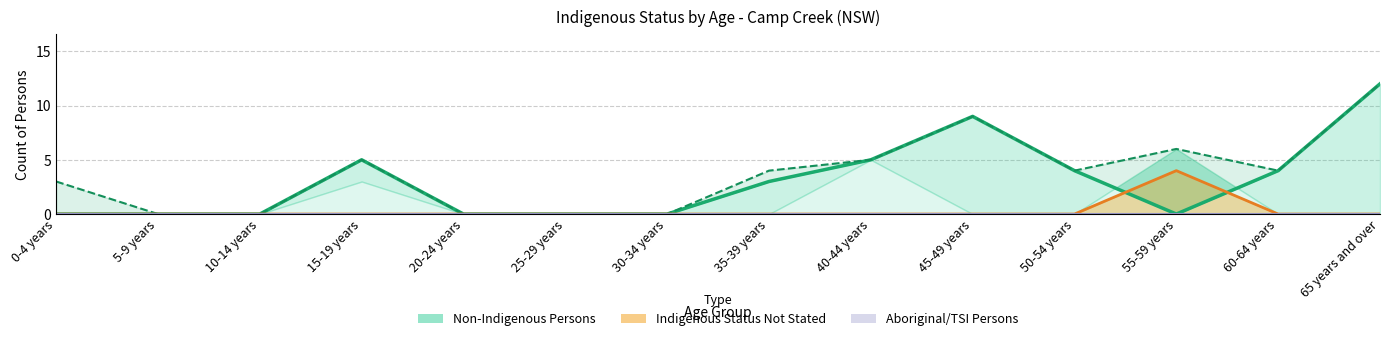

What is the difference between the maximum and second lowest values in the Indigenous Status Not Stated series?

4